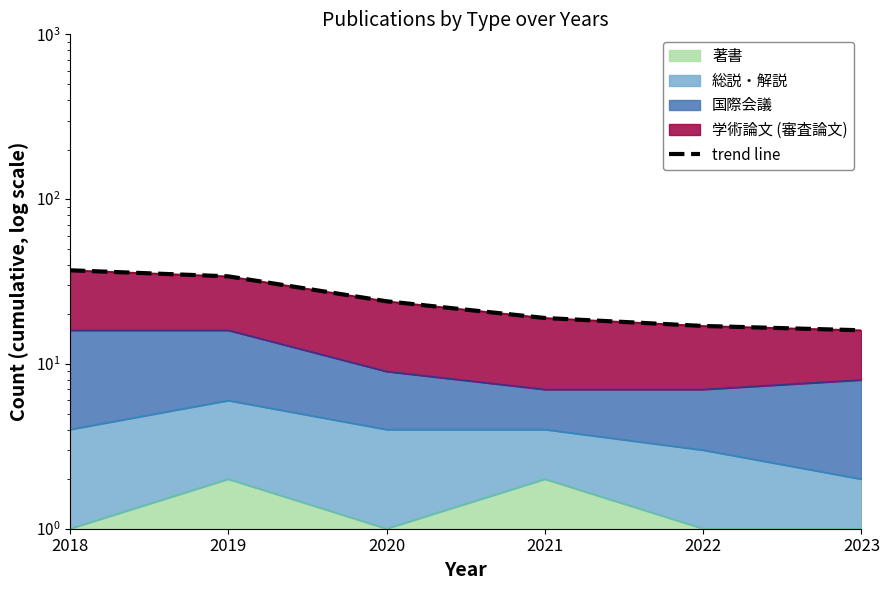

List the labels in order of value, largest first.

2018, 2019, 2020, 2021, 2022, 2023